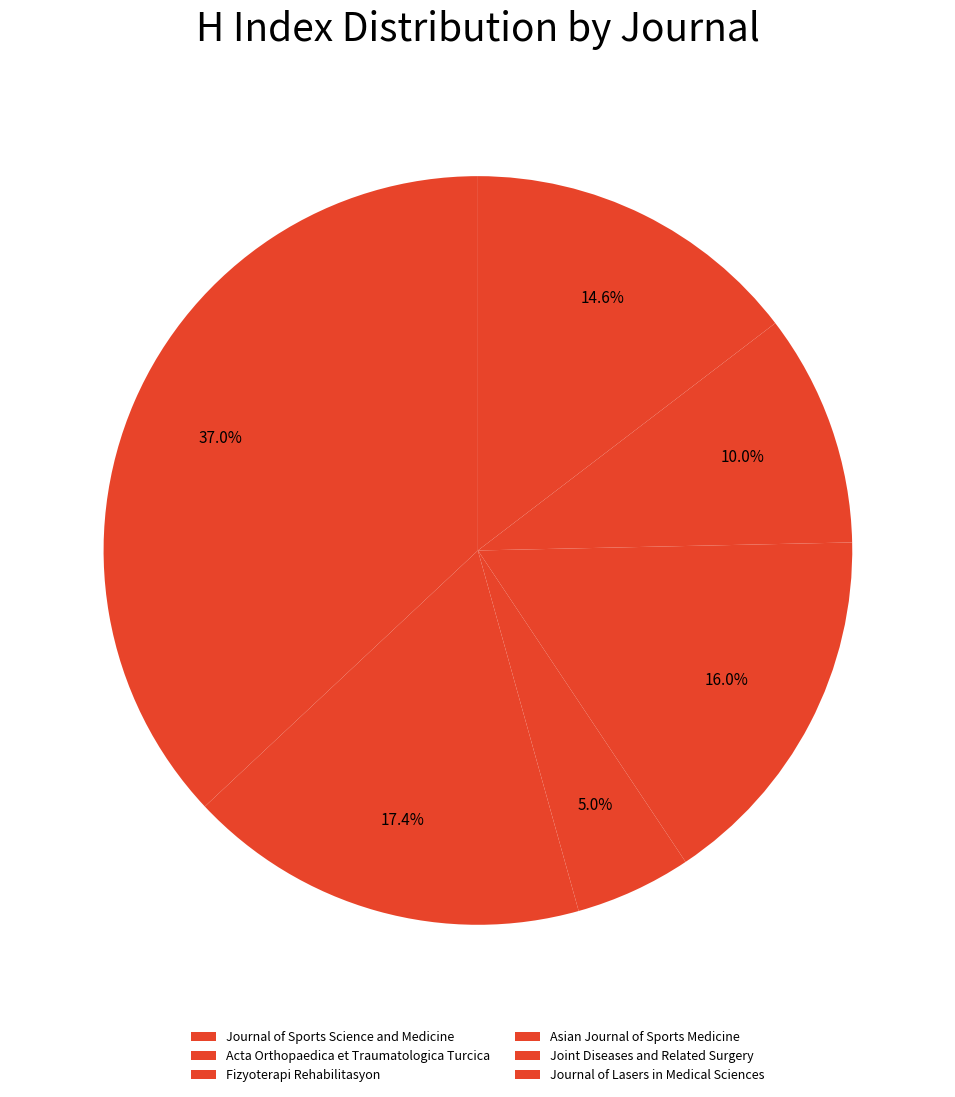

Count the number of slices in the pie.

6